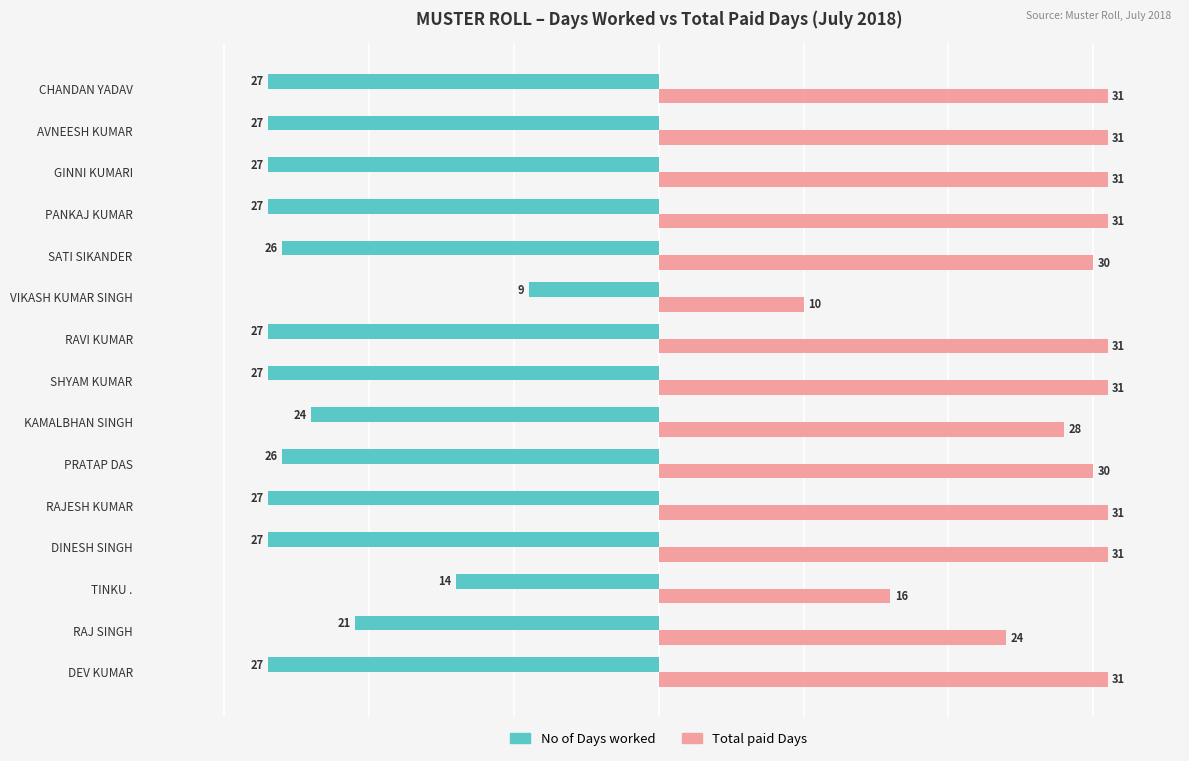

List the series in order of their peak value, highest first.

Total paid Days, No of Days worked